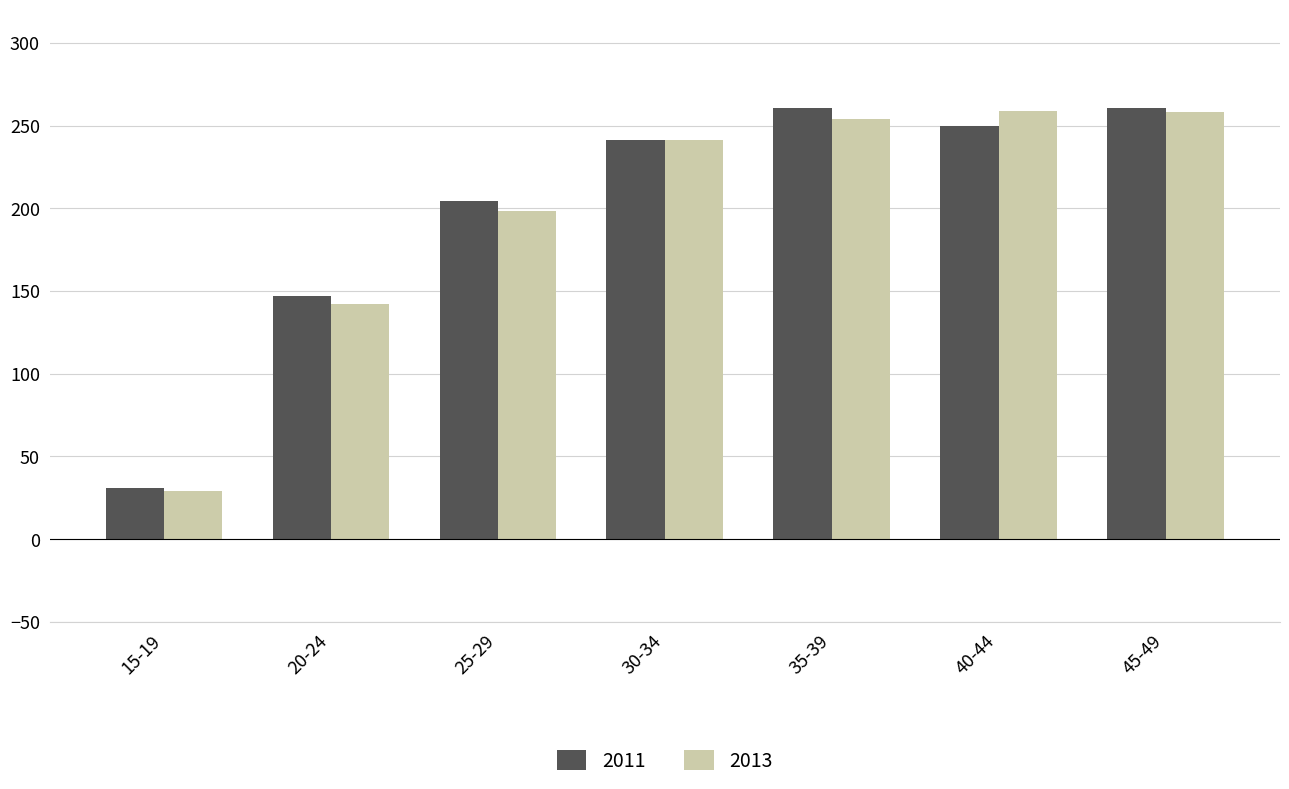

How many categories are shown in the chart?

7